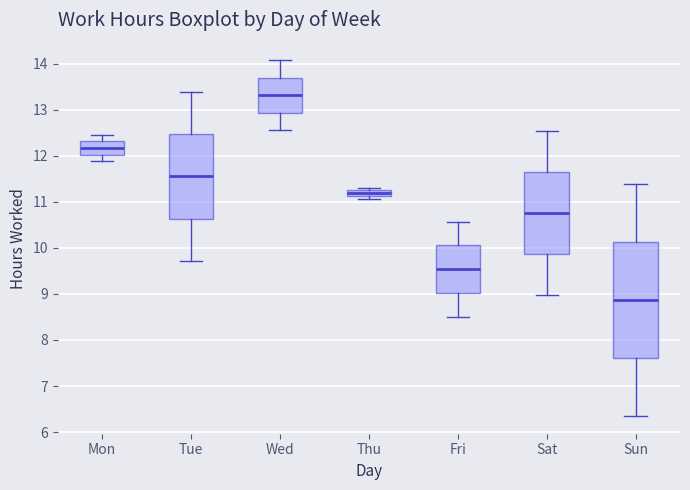

Which box has the highest median line?

Wed